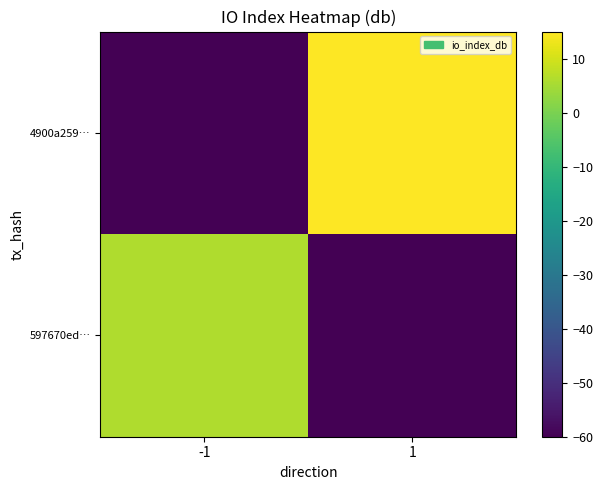

What is the smallest value displayed?

-60.0